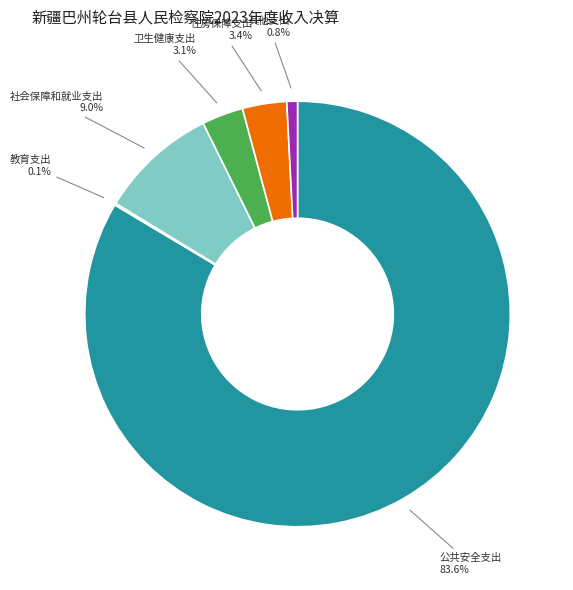

What is the total percentage of 住房保障支出 and 卫生健康支出?

6.5%